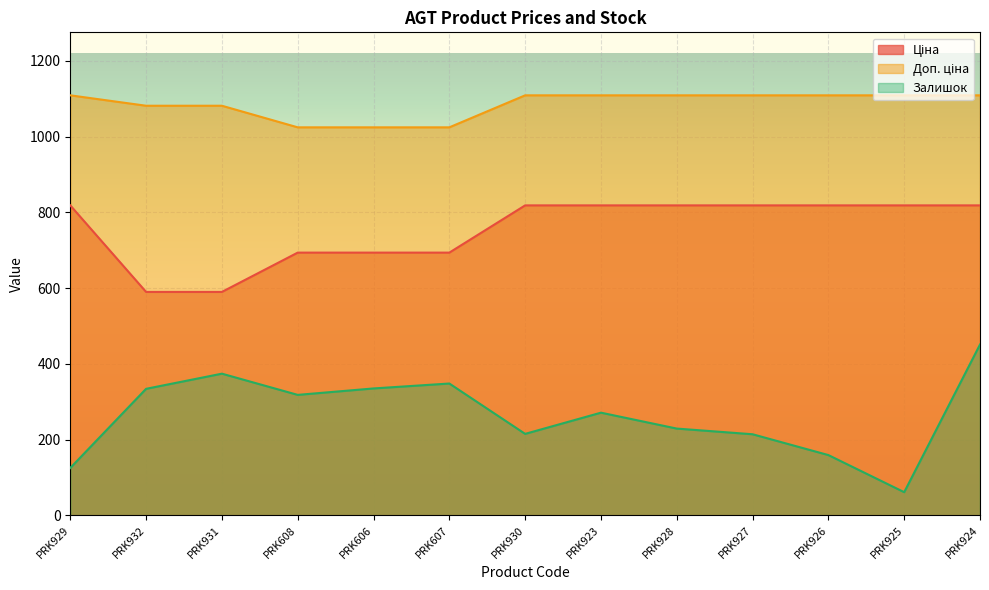

Rank the series by their average value, from highest to lowest.

Доп. ціна, Ціна, Залишок